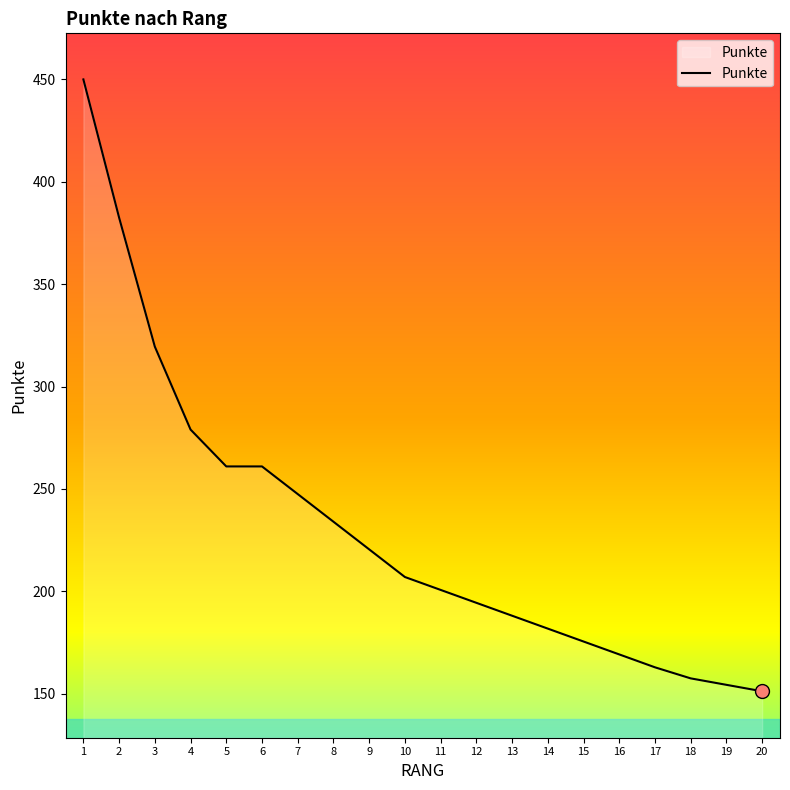

What is the difference between the maximum and minimum values?

298.8